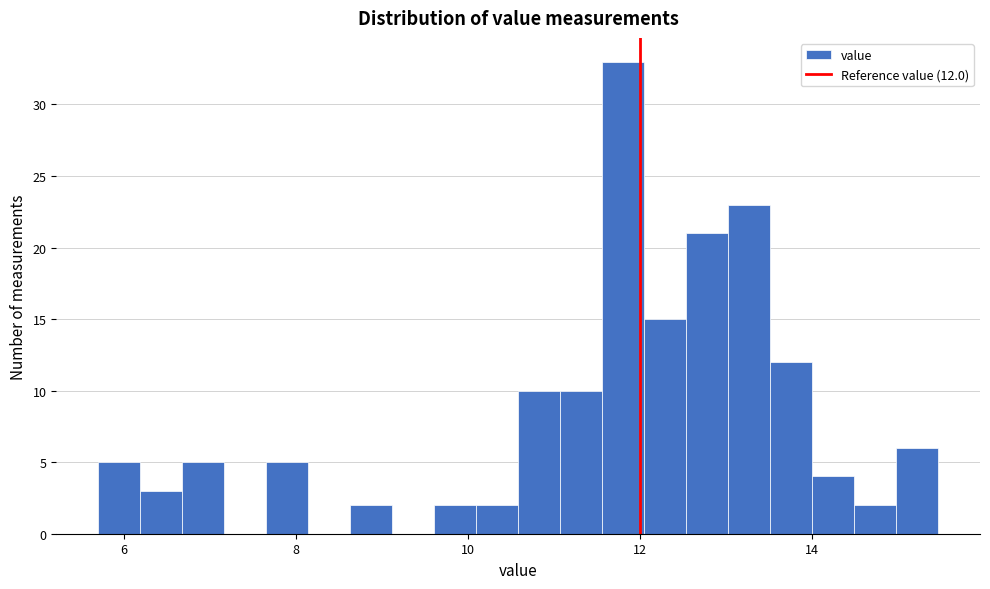

Around what value on the x-axis is the tallest bar? Give the approximate position of its centre, as read against the axis.

11.8